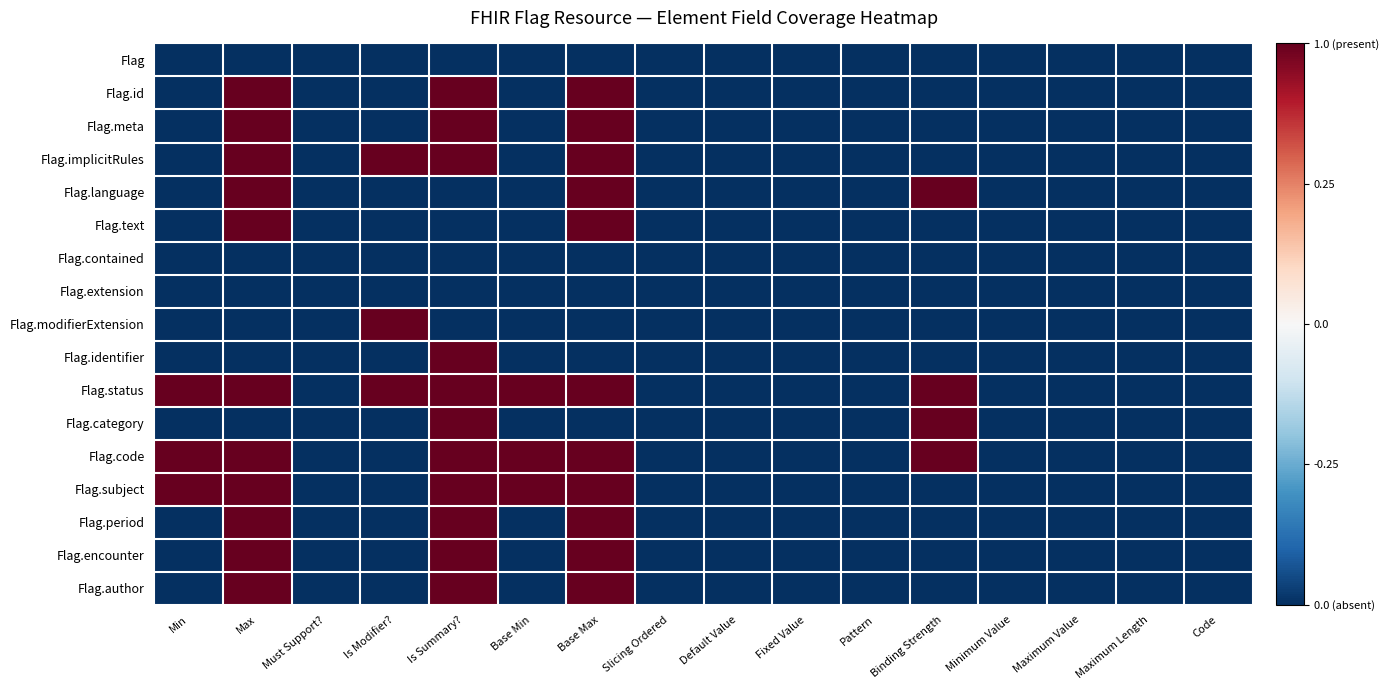

Which label corresponds to the smallest value in the chart?

Min